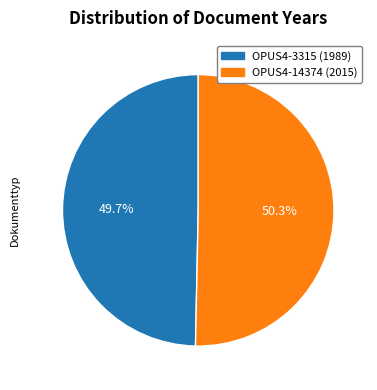

Which category accounts for the majority?

OPUS4-14374